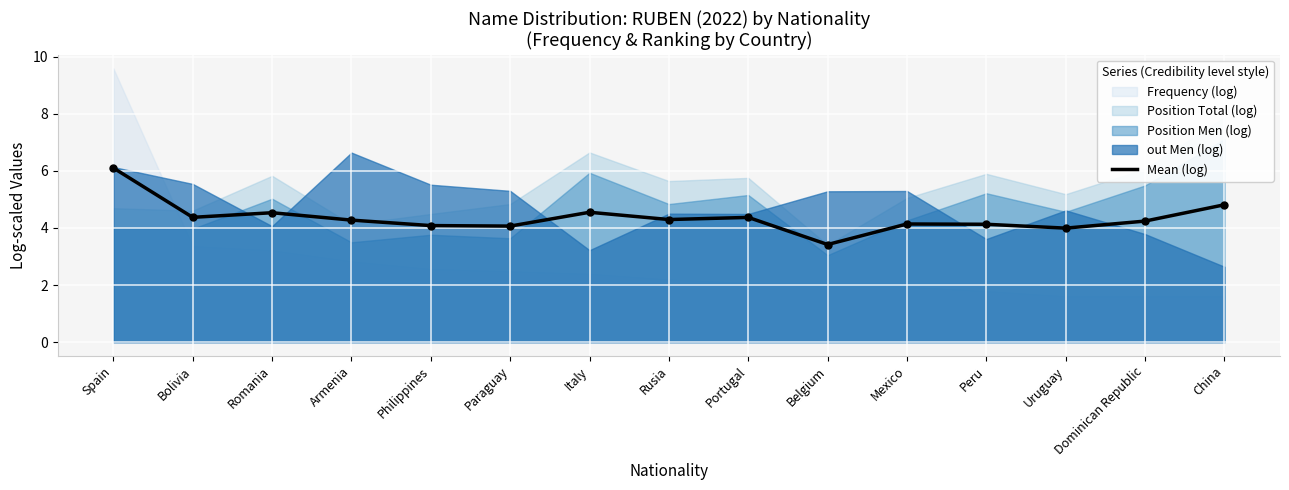

Approximately how many times larger is the value at Philippines compared to Dominican Republic?

1.0